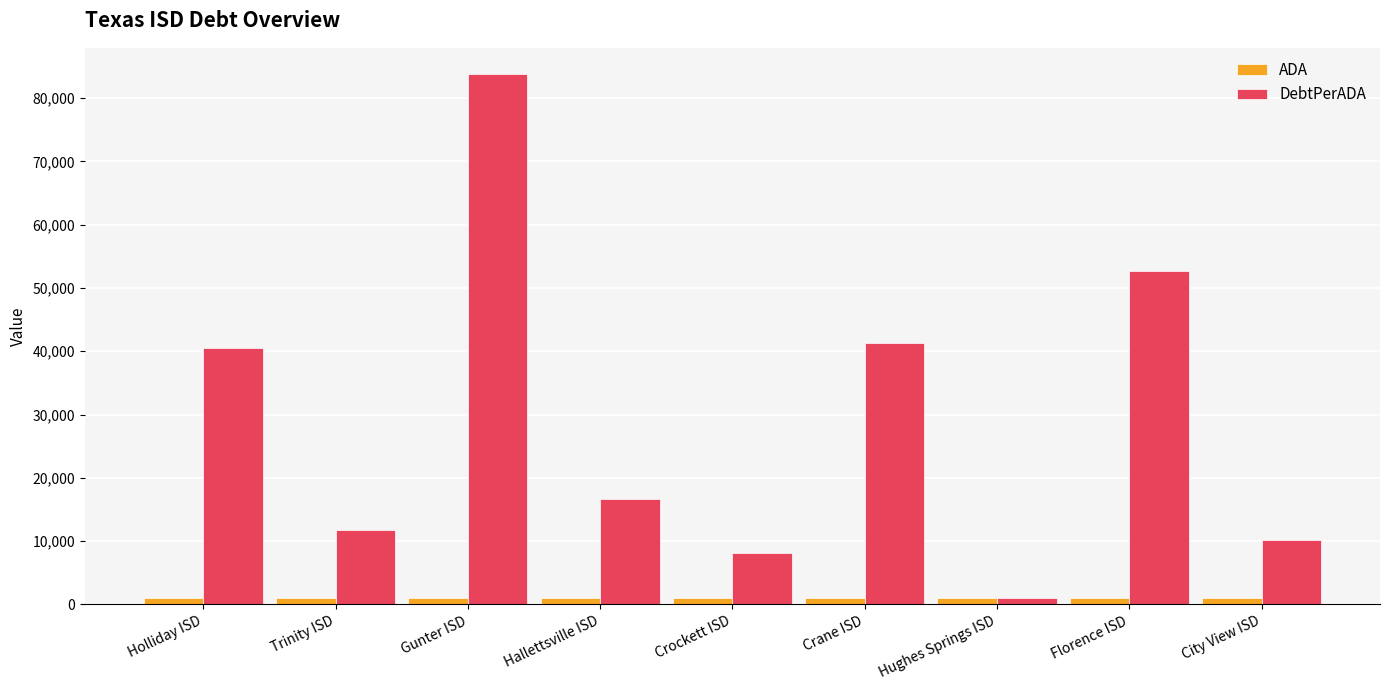

Which series has the largest total across all categories?

DebtPerADA